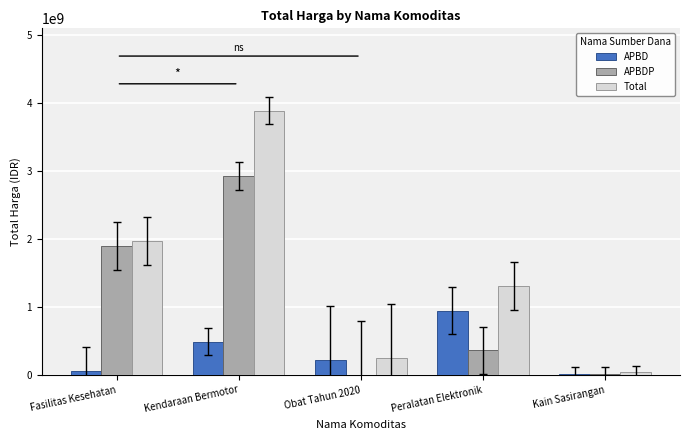

At which category is the sum across all series the highest?

Kendaraan Bermotor